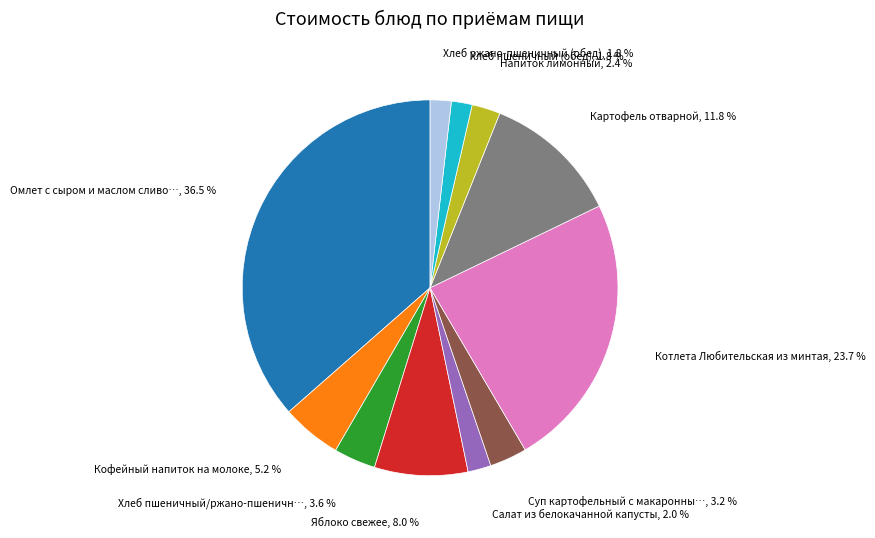

Is there any slice that represents more than half of the pie?

No